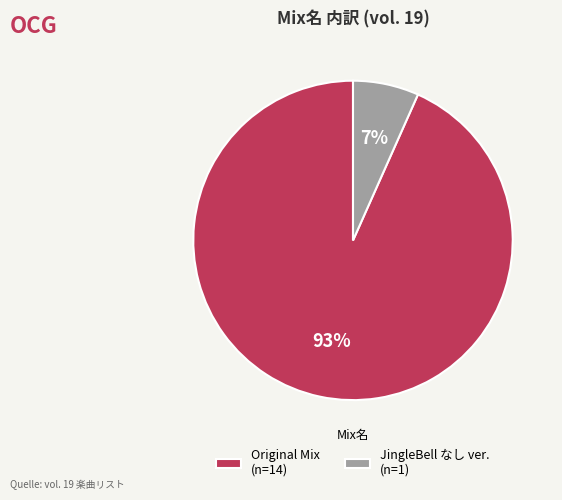

Count the number of slices in the pie.

2